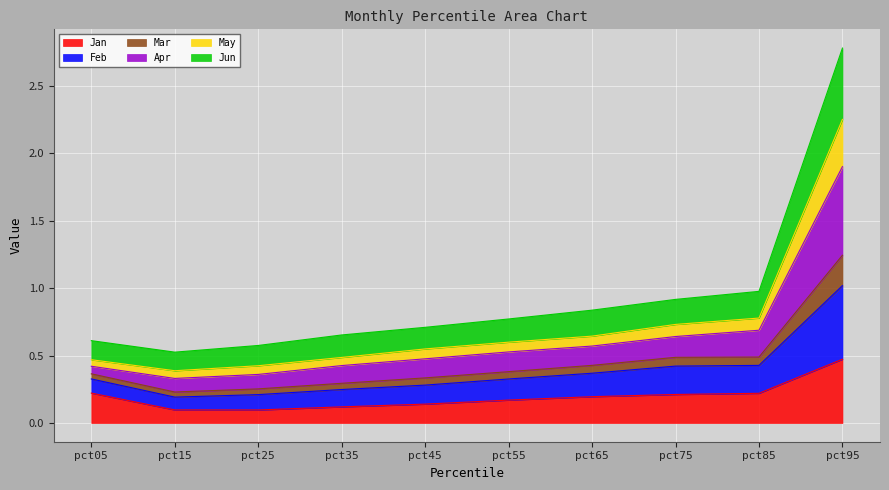

At how many categories does at least one series exceed 1?

1